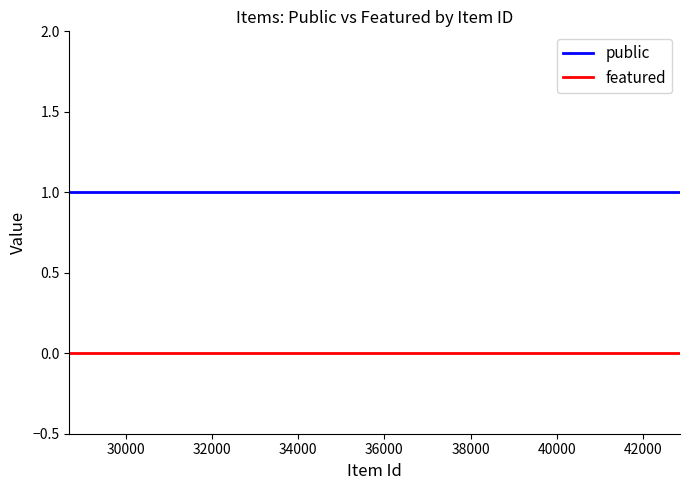

What position from the left is 34000?

4